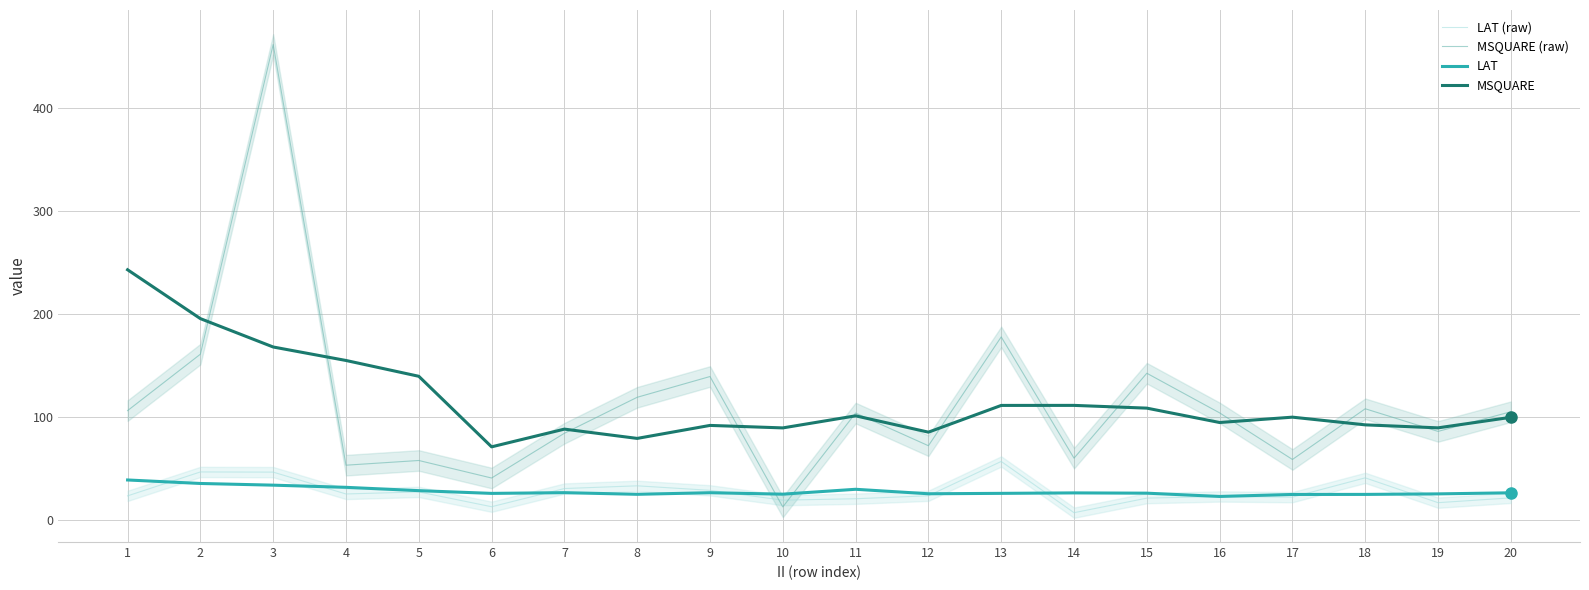

Which has a higher value, 11 or 12?

12